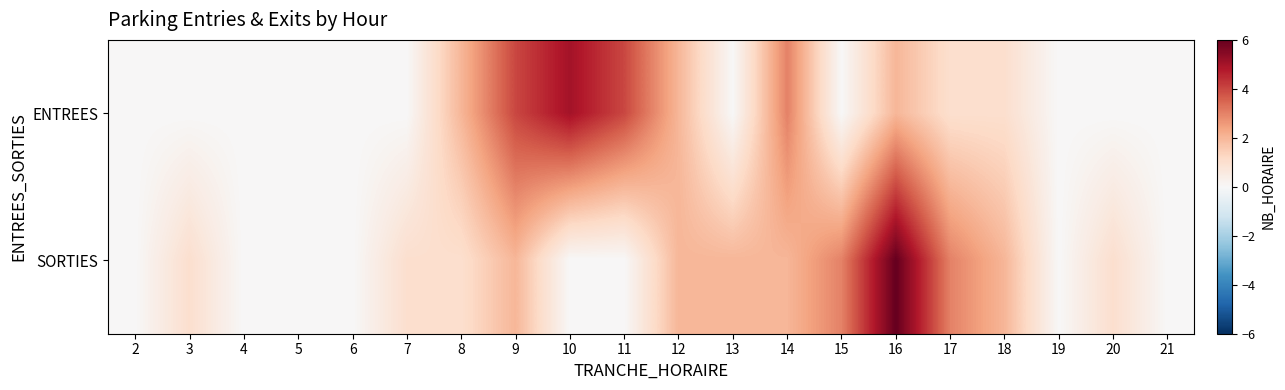

List the series in order of their overall mean, highest first.

SORTIES, ENTREES